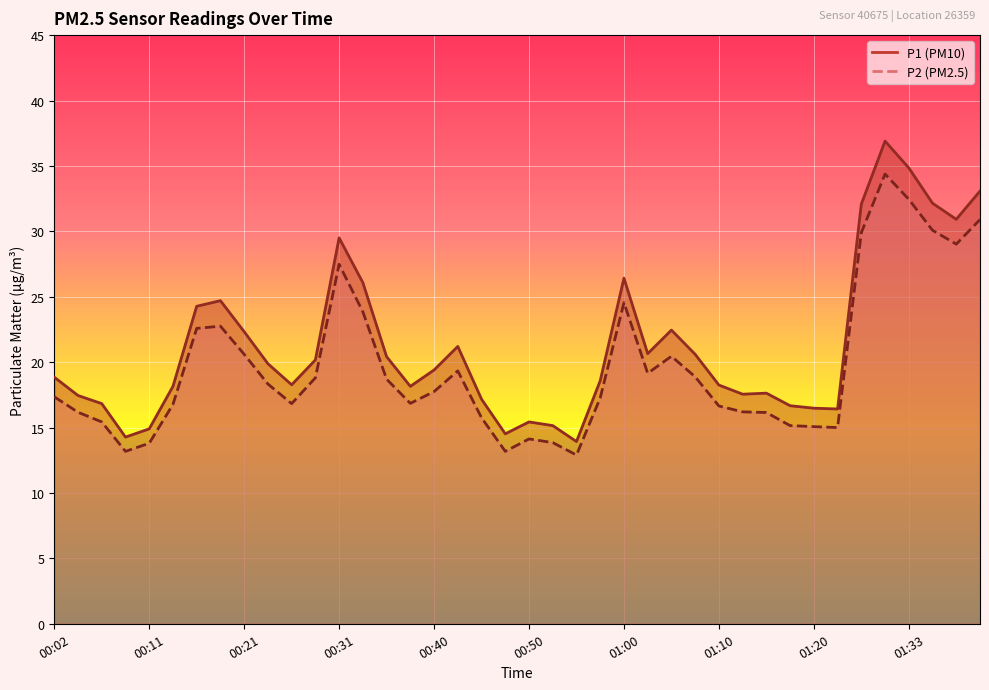

What is the maximum value for P1?

36.9